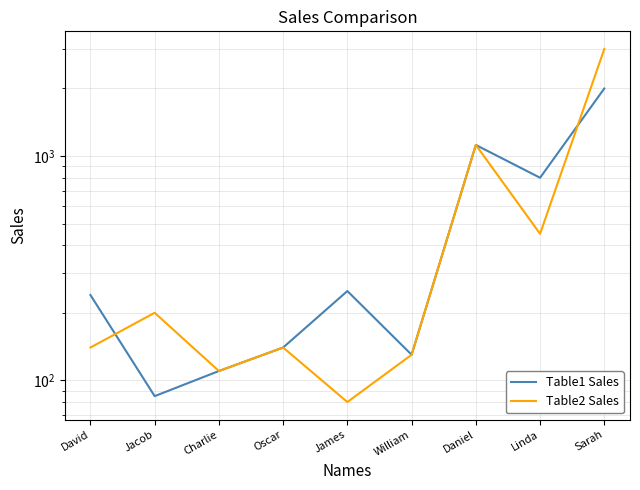

At which label is Table2 Sales closest to 1540?

Daniel